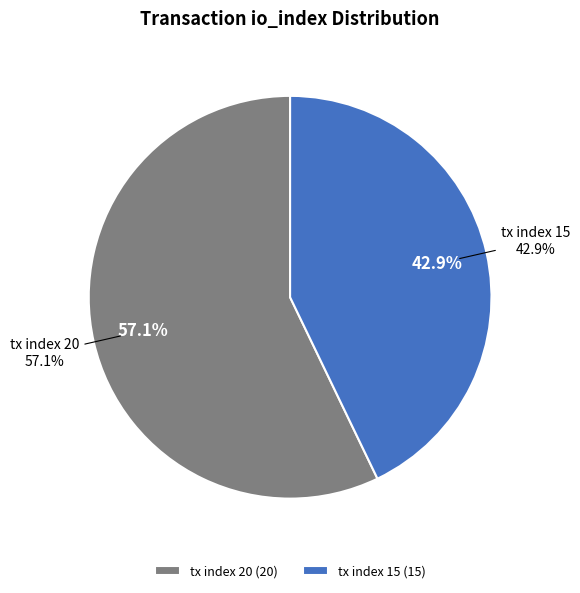

What is the change in value from tx index 20 to tx index 15?

-5